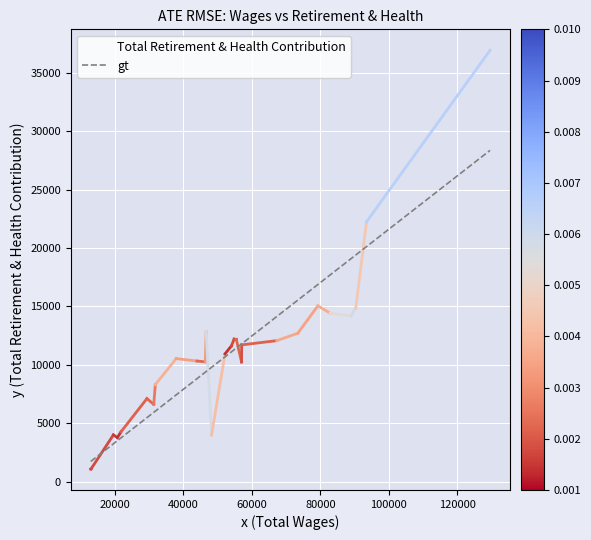

Which series has the largest total across all categories?

Total Retirement & Health Contribution